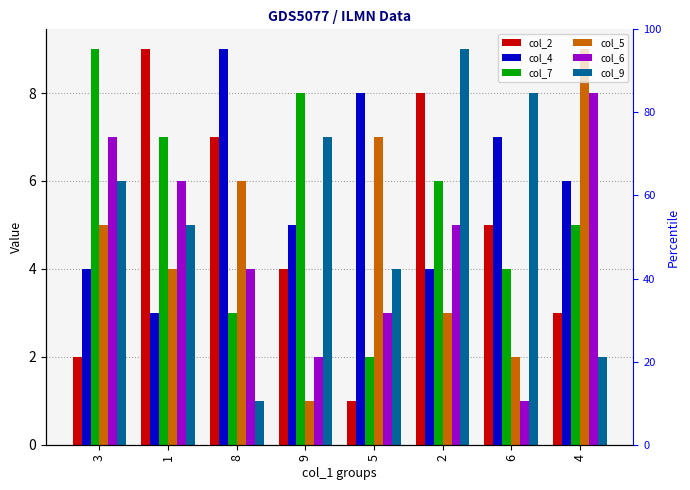

Reading left to right, extract all data points from this chart.

col_2: 3=2	1=9	8=7	9=4	5=1	2=8	6=5	4=3
col_4: 3=4	1=3	8=9	9=5	5=8	2=4	6=7	4=6
col_7: 3=9	1=7	8=3	9=8	5=2	2=6	6=4	4=5
col_5: 3=5	1=4	8=6	9=1	5=7	2=3	6=2	4=9
col_6: 3=7	1=6	8=4	9=2	5=3	2=5	6=1	4=8
col_9: 3=6	1=5	8=1	9=7	5=4	2=9	6=8	4=2